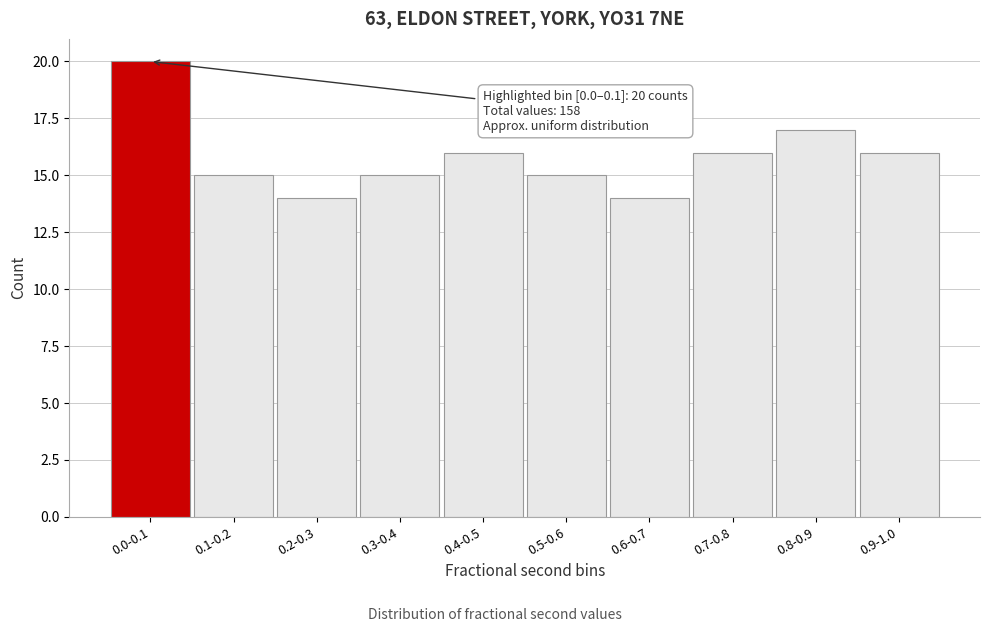

Reading left to right, extract all data points from this chart.

20	15	14	15	16	15	14	16	17	16